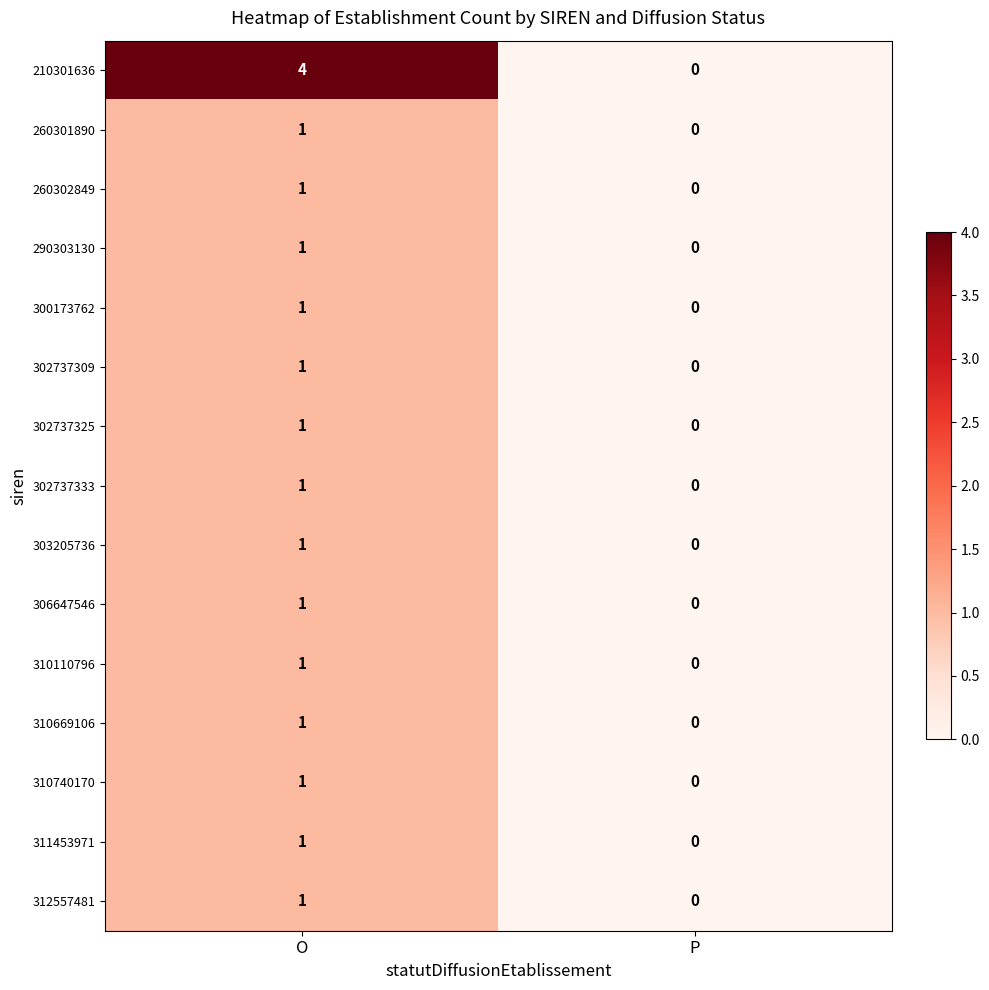

At which category is the sum across all series the highest?

O